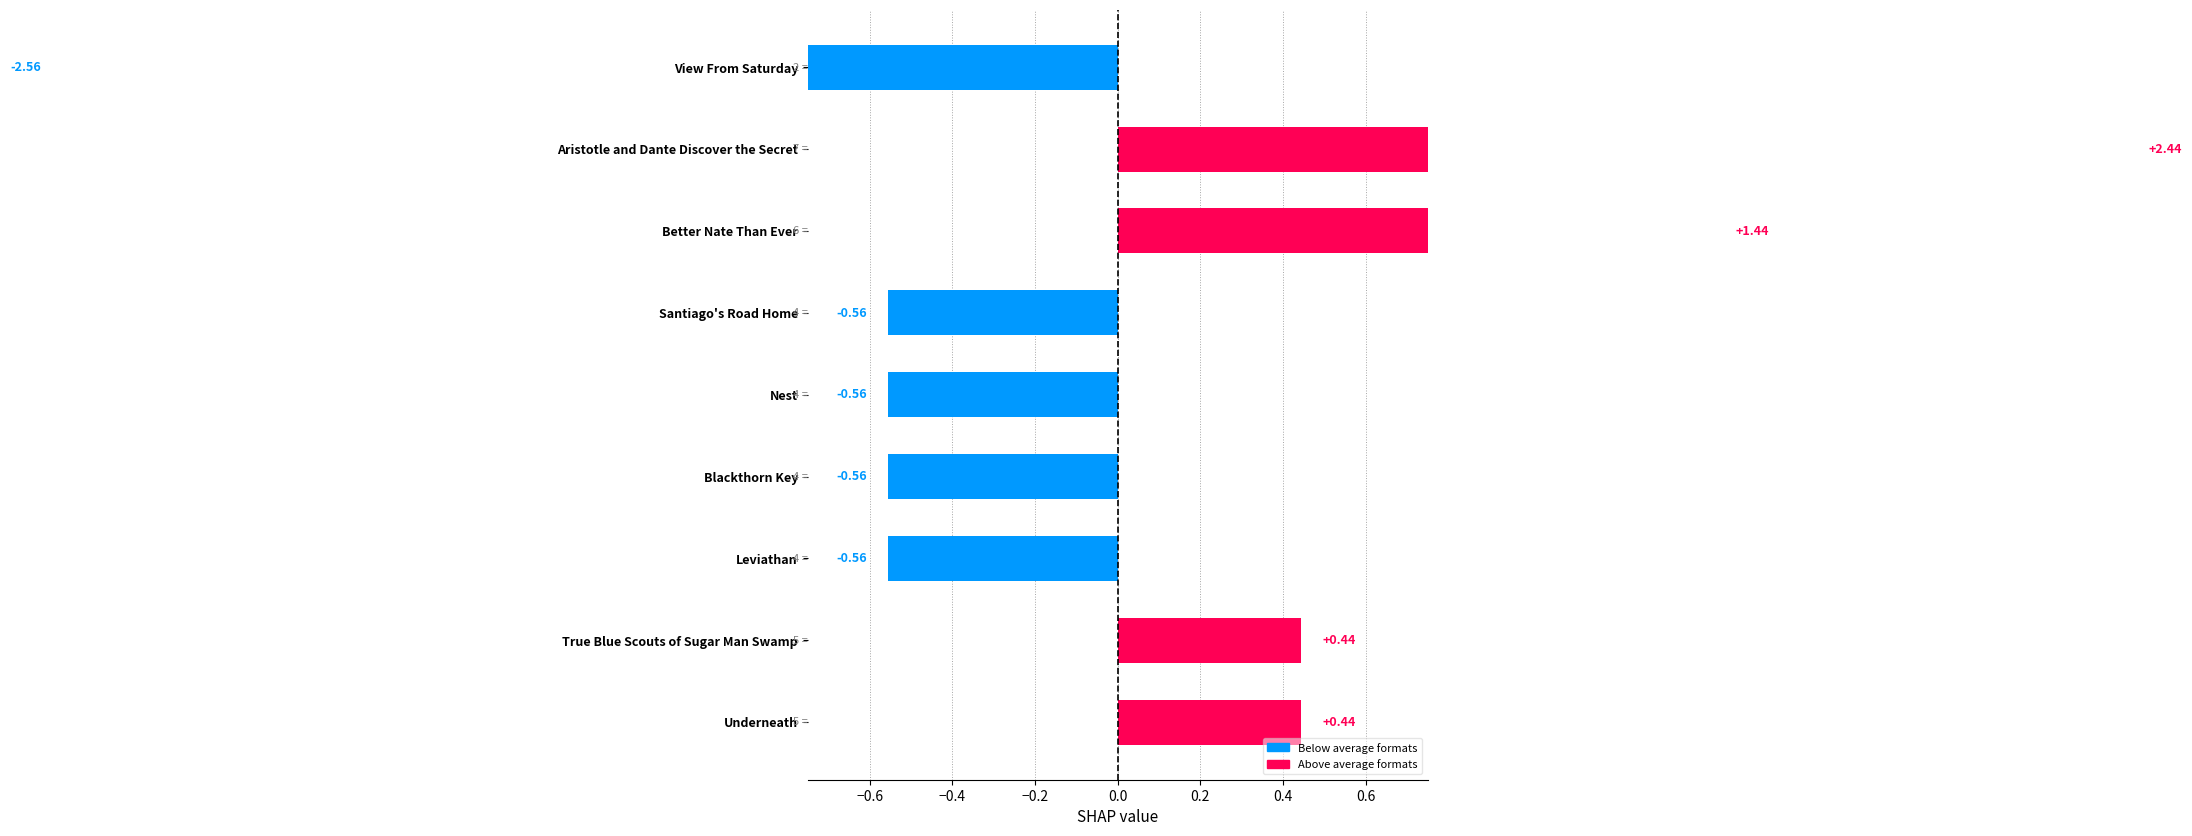

What value does the data have at Aristotle and Dante Discover the Secret?

7